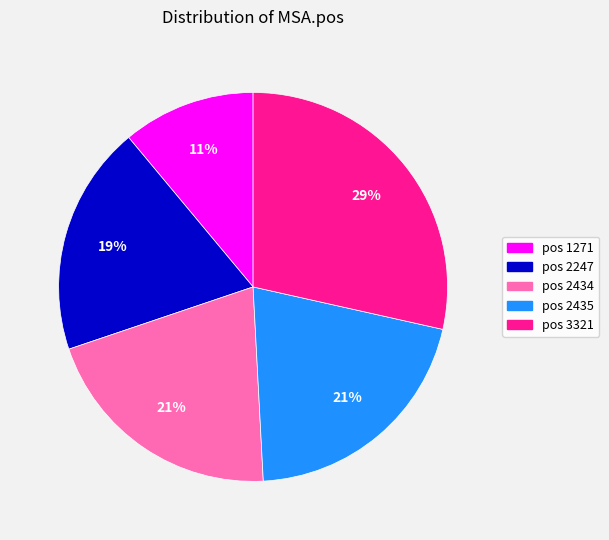

What is the ratio of the value at 1271 to the value at 2434?

0.5